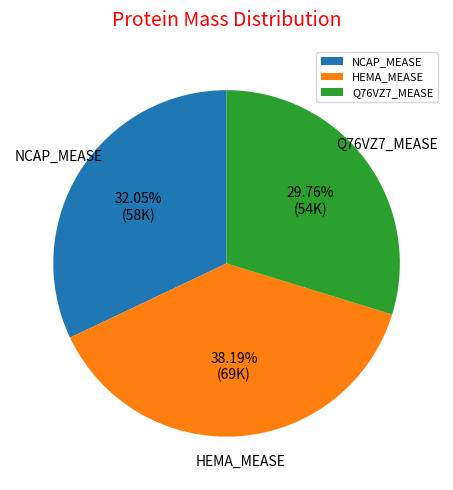

True or false: NCAP_MEASE accounts for 32% of the total.

True